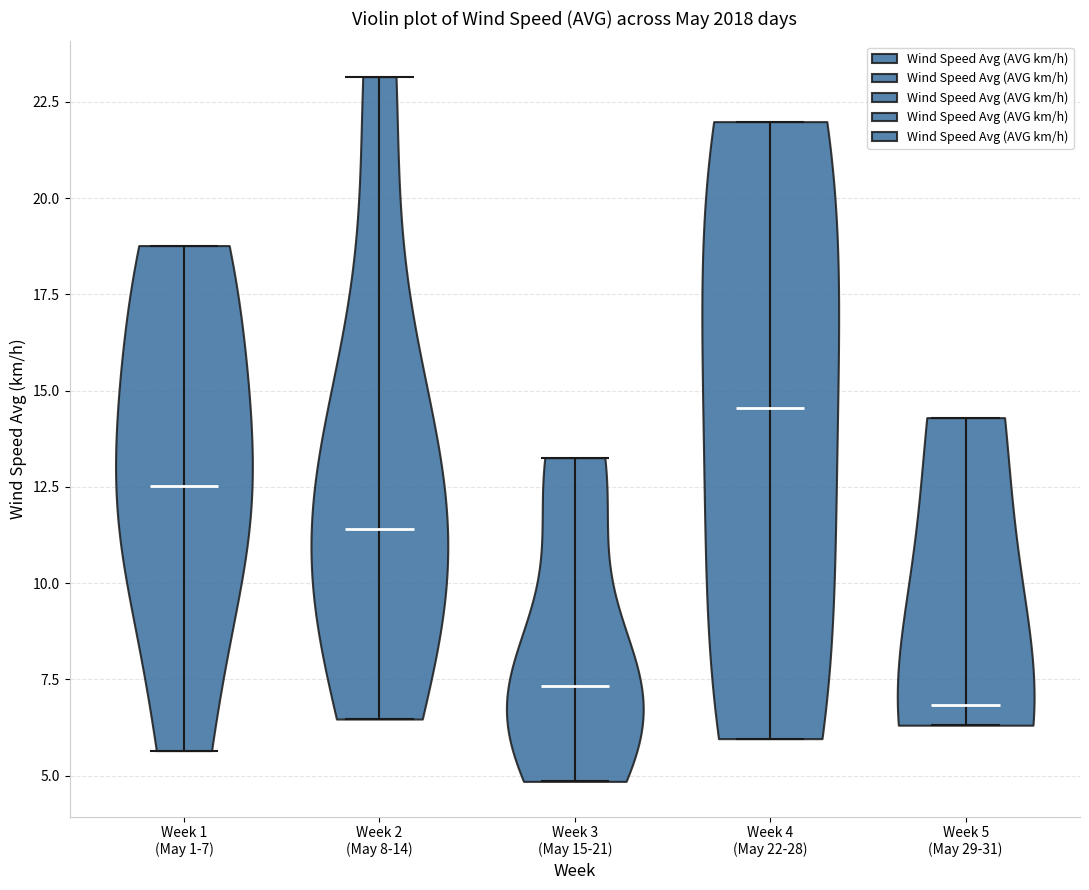

Reading left to right, read every violin against the y-axis: where its median line is, and the lowest and highest points it reaches. The values are not printed on the chart, so give them approximately, as read against the axis.

Week 1 (May 1-7): median line 12.5, lowest point 5.5, highest point 19.0
Week 2 (May 8-14): median line 11.5, lowest point 6.5, highest point 23.0
Week 3 (May 15-21): median line 7.5, lowest point 5.0, highest point 13.5
Week 4 (May 22-28): median line 14.5, lowest point 6.0, highest point 22.0
Week 5 (May 29-31): median line 7.0, lowest point 6.5, highest point 14.5